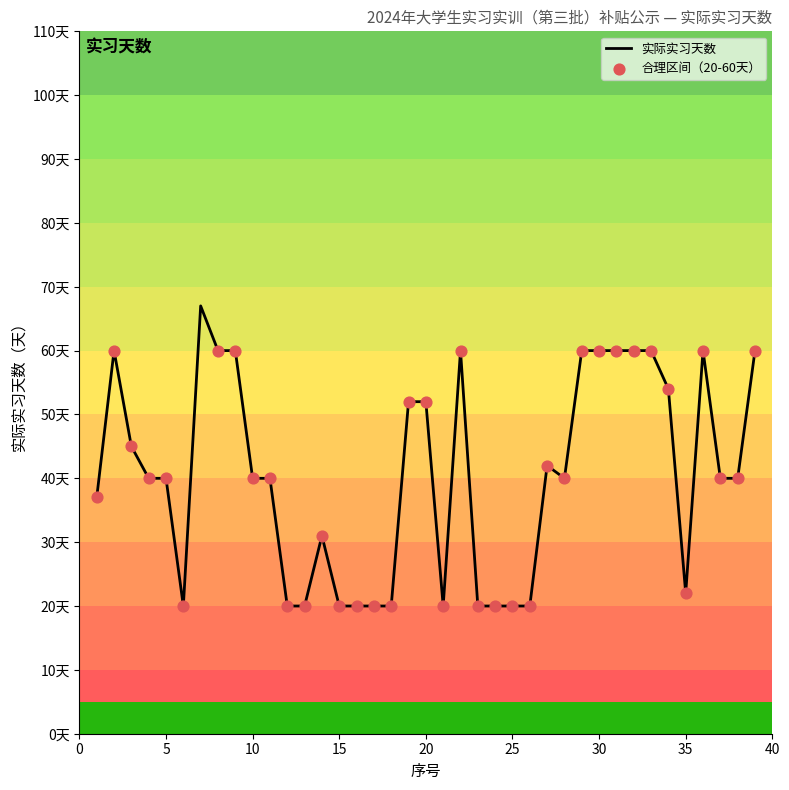

Does the chart have visible grid lines?

No